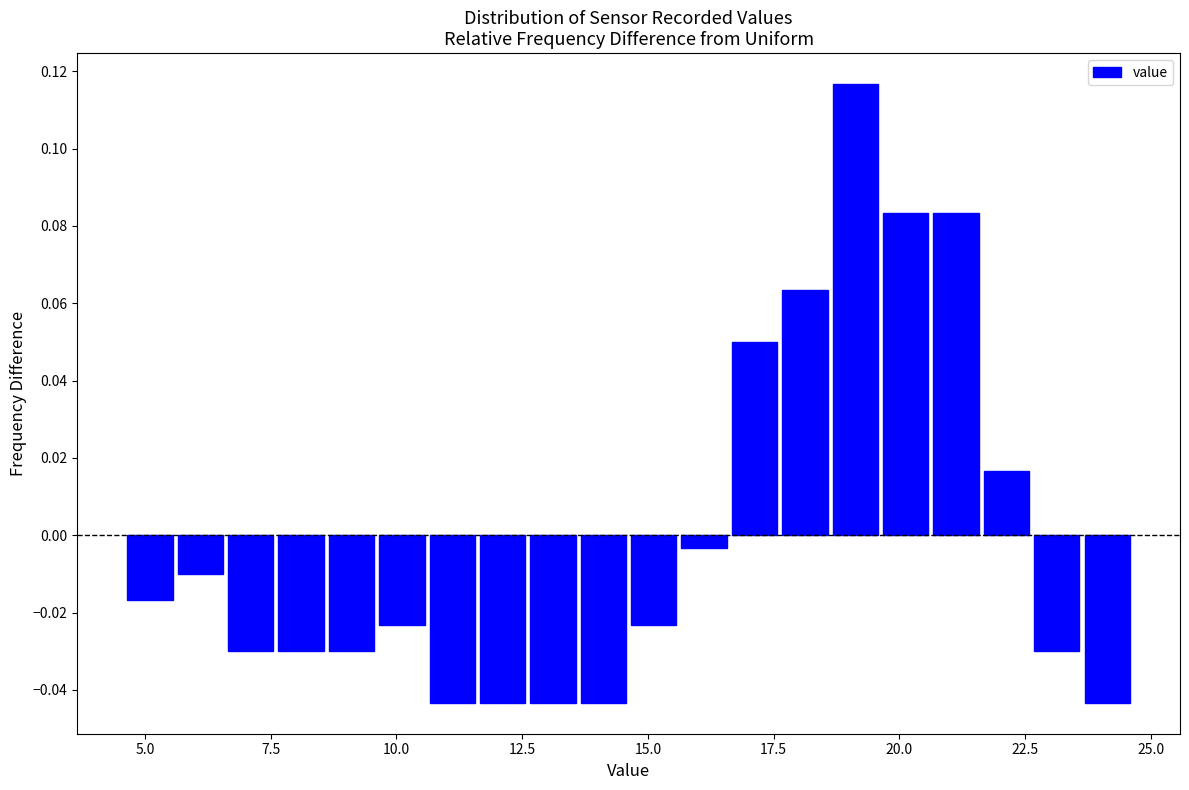

Read against the x-axis, roughly where is the centre of the tallest bar?

19.0